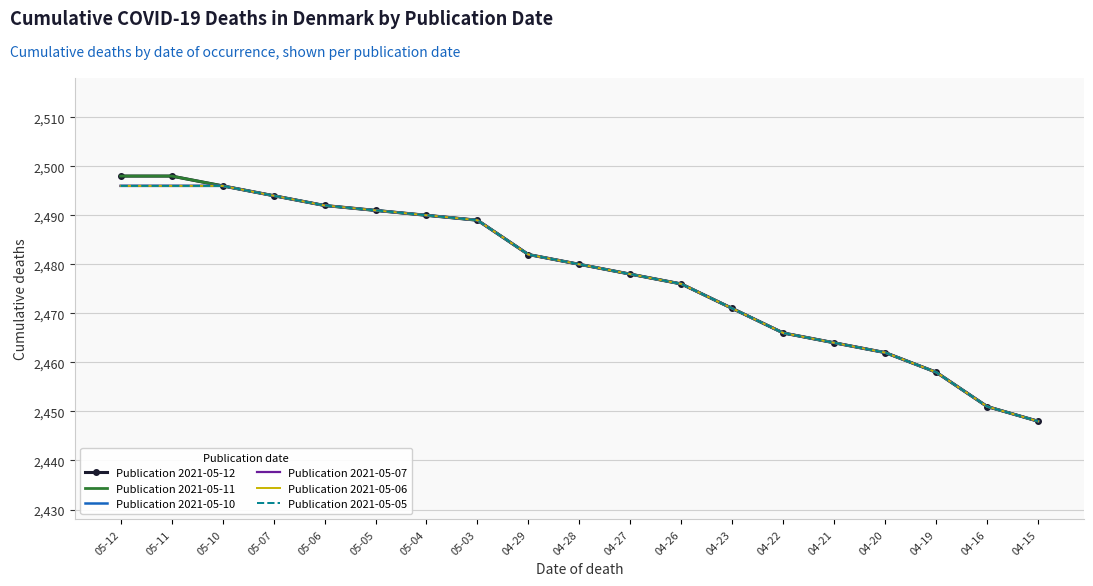

How many series are shown in this chart?

6